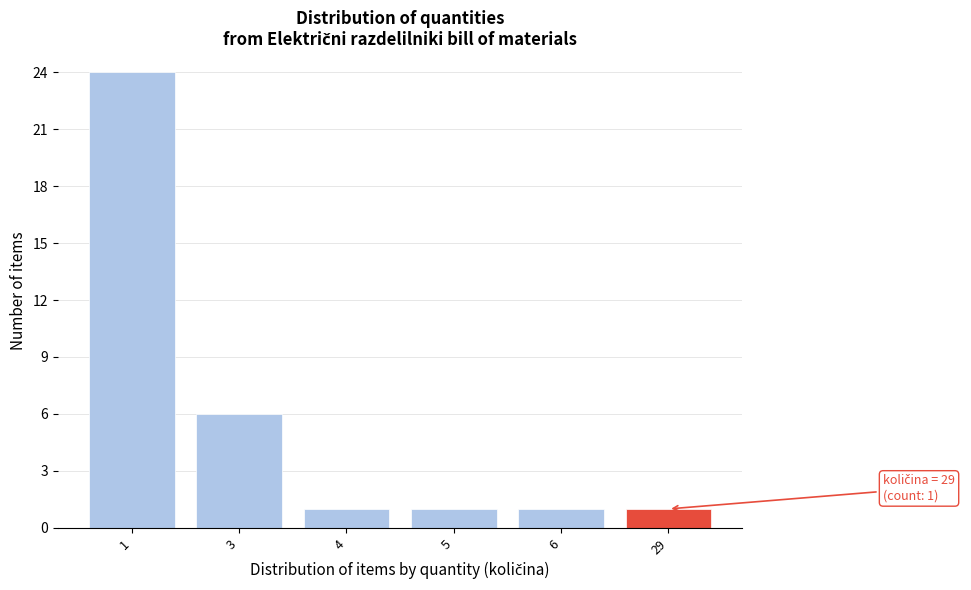

Reading left to right, extract all data points from this chart.

1=24	3=6	4=1	5=1	6=1	29=1